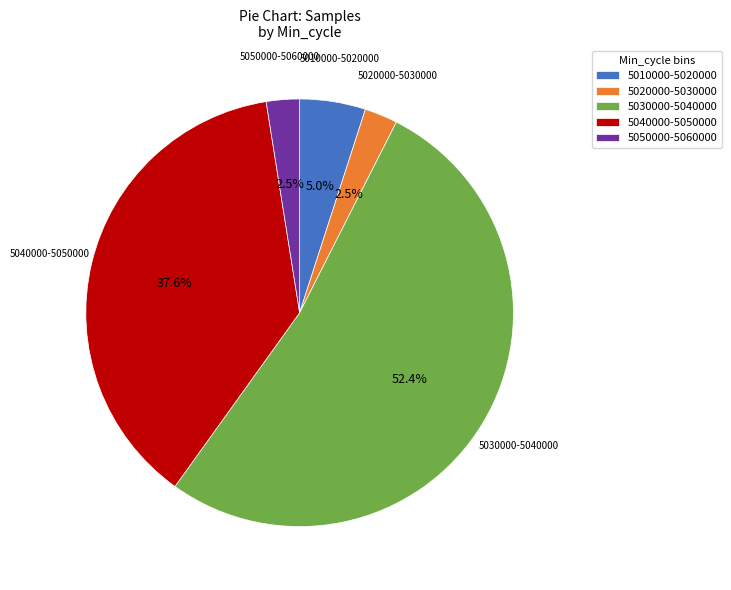

Which category has the biggest portion of the pie?

5030000-5040000